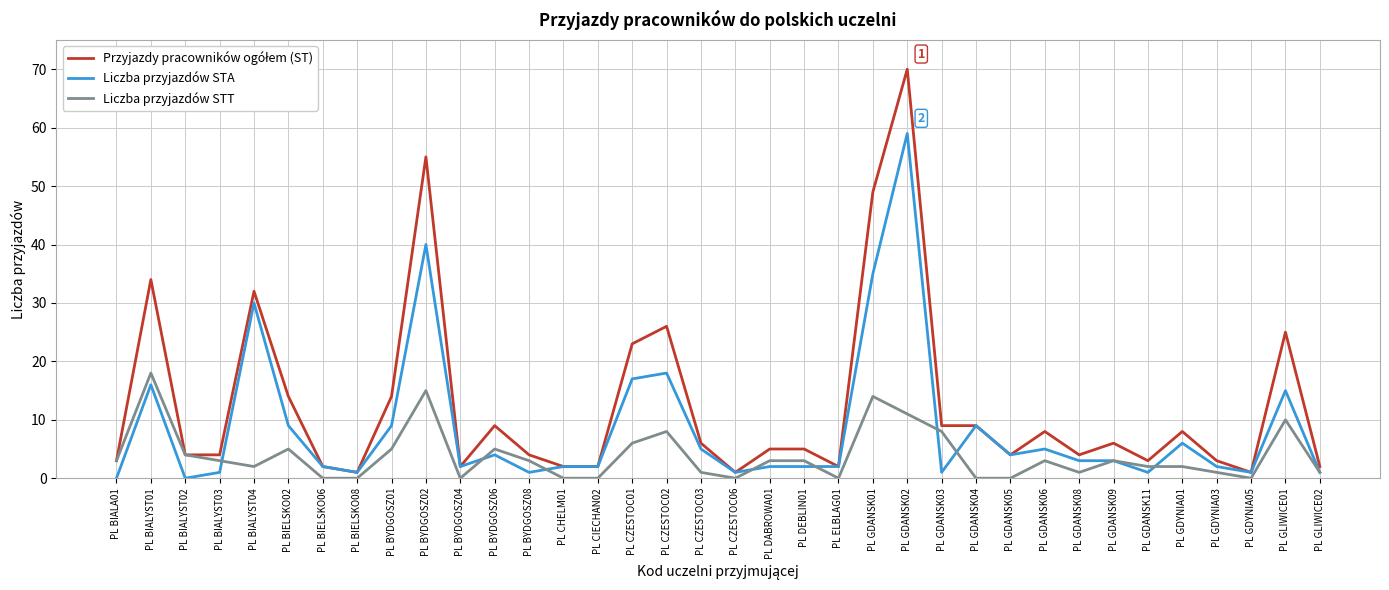

What is the spread (max minus min) of values at PL BIALYST04?

30